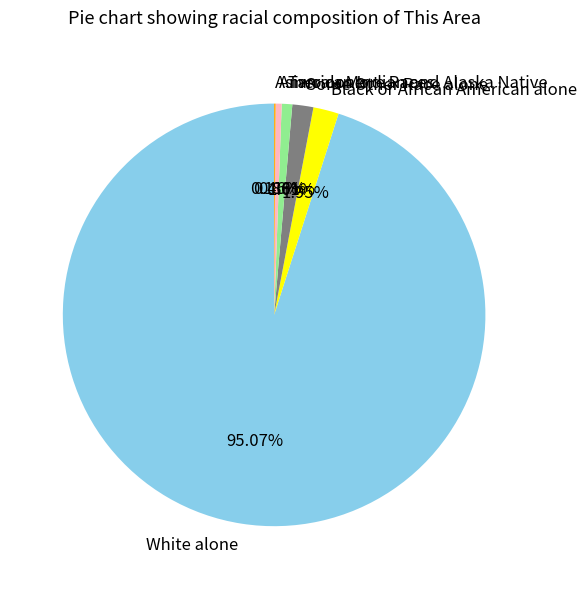

What is the largest slice in the pie chart?

White alone